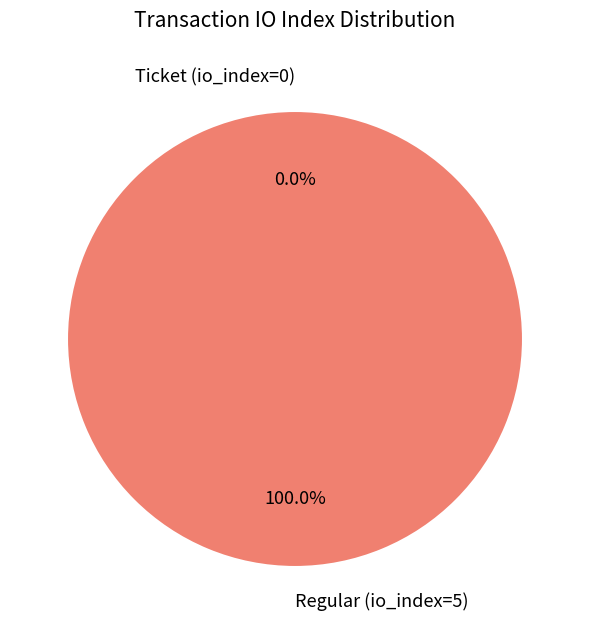

How many segments does this pie chart have?

2